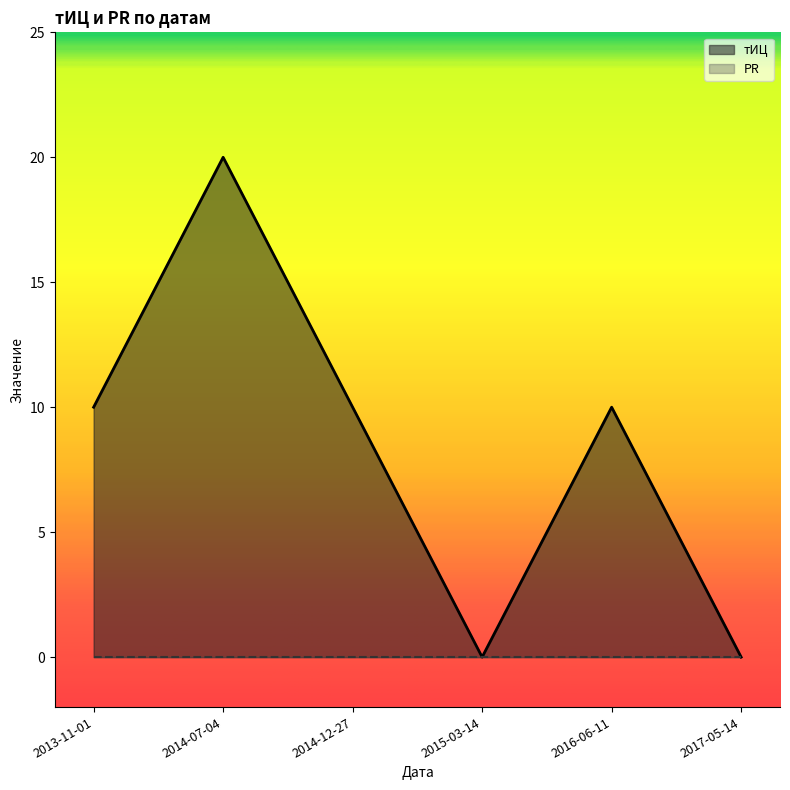

At which label does the data first exceed 10?

2014-07-04